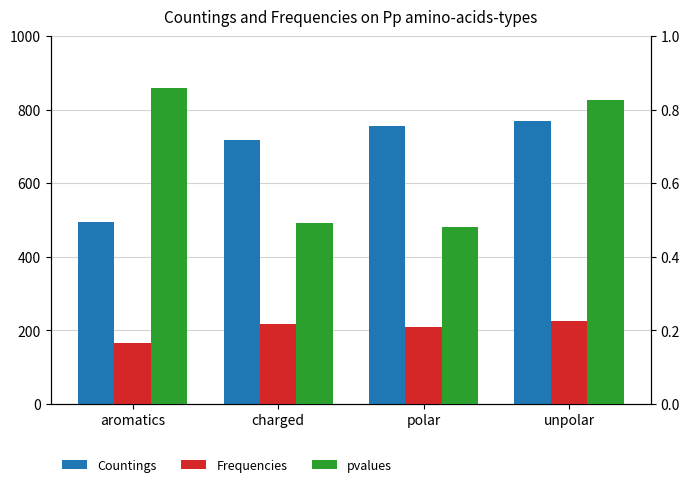

True or false: pvalues has a value of 0.7 at charged.

False